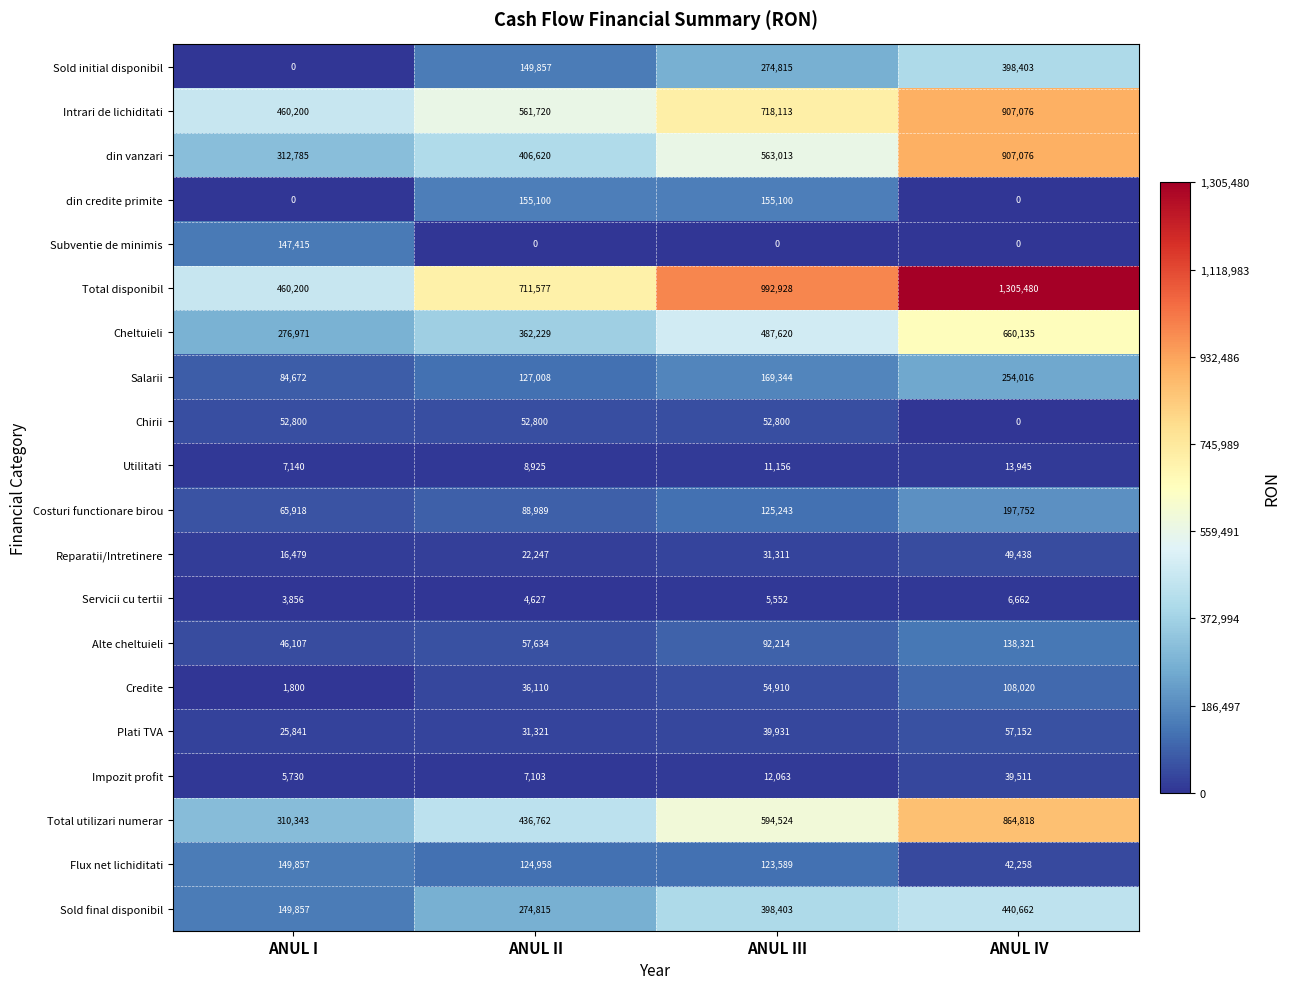

Which category has the lowest value in the Chirii series?

ANUL IV